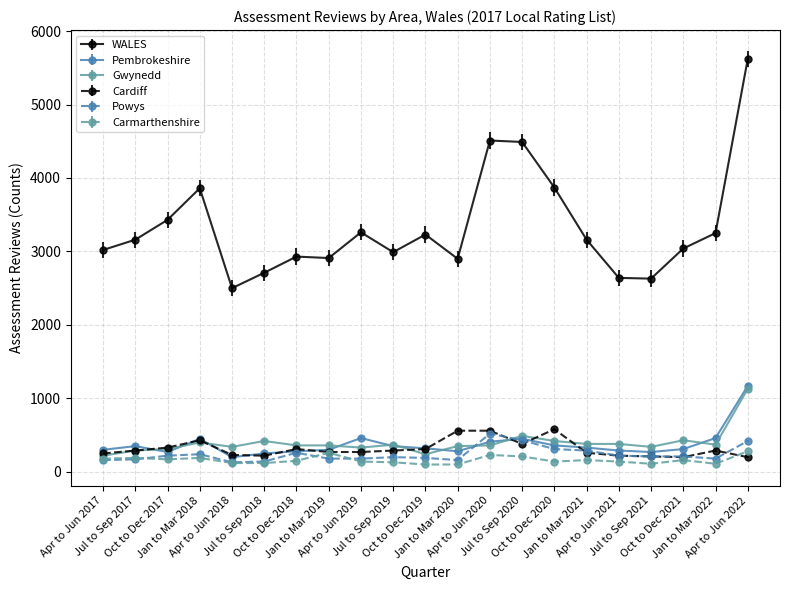

What is the greatest value displayed?

5620